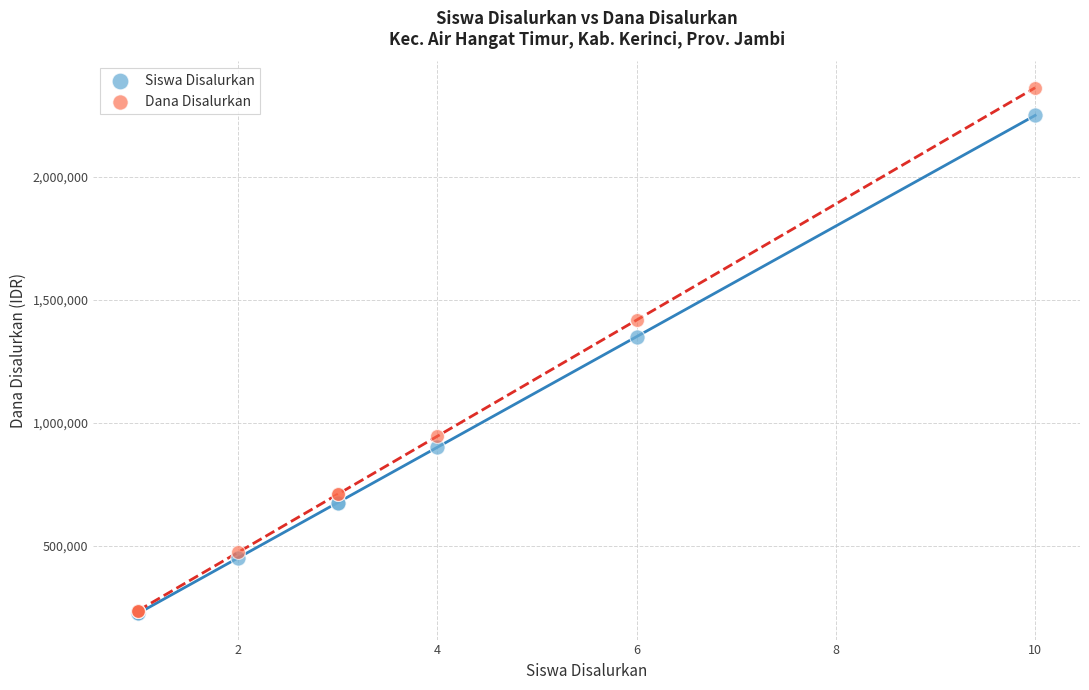

In the Siswa Disalurkan series, what Y value is closest to 1237500?

1350000